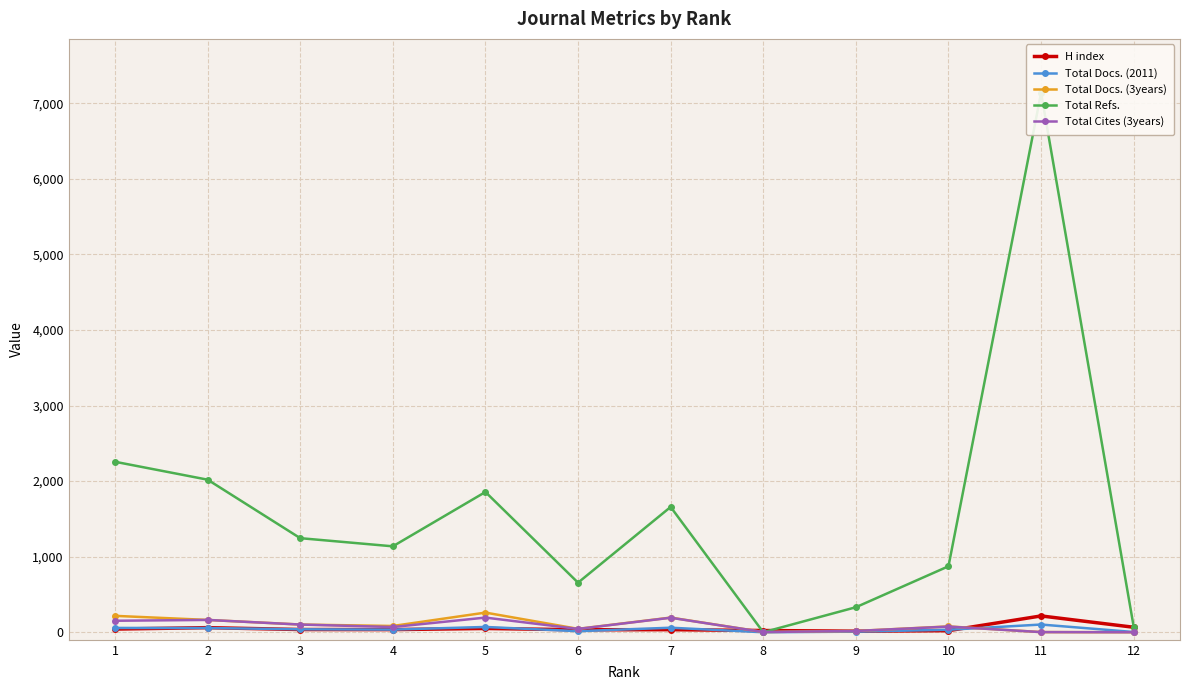

Does the chart display data point markers on the line(s)?

Yes